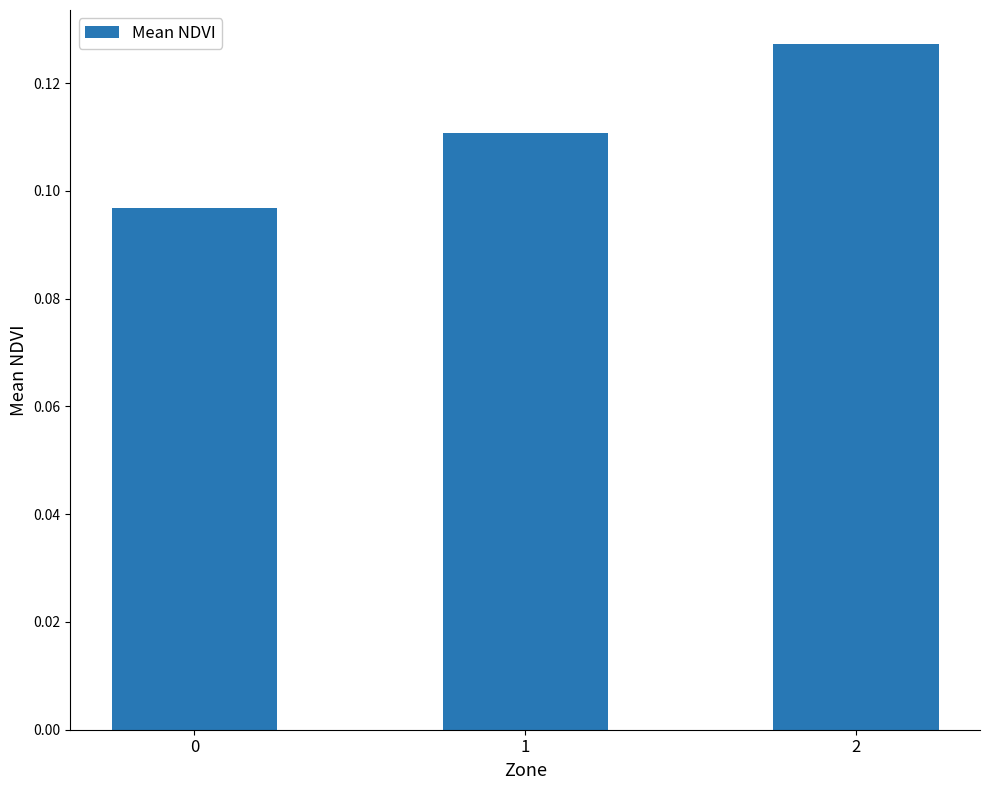

True or false: the data shows 0.2 at 2.

False